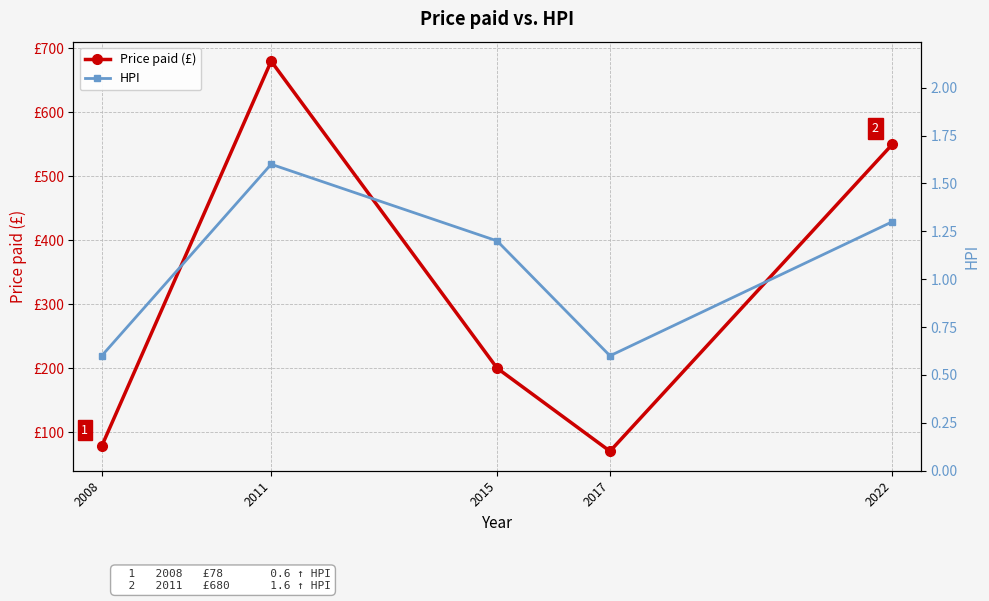

At which label does Price paid (£) reach its peak?

2011